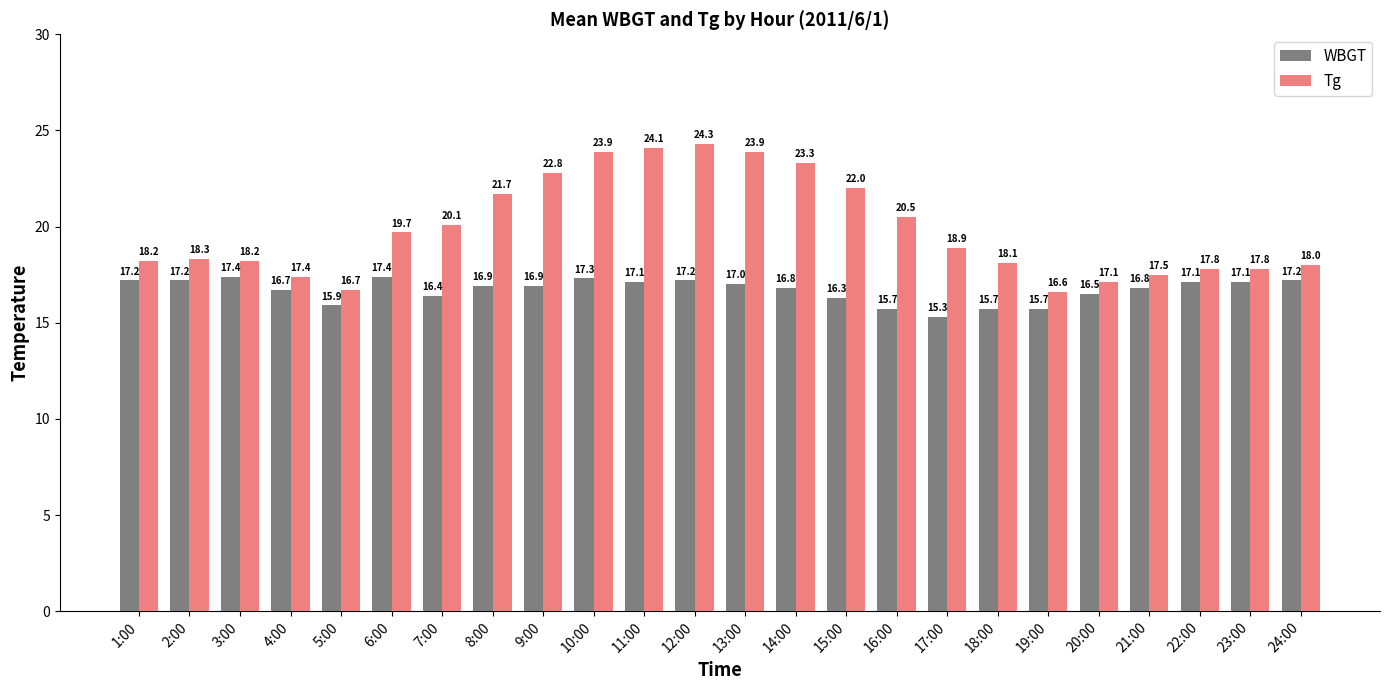

How many groups of bars are there?

24